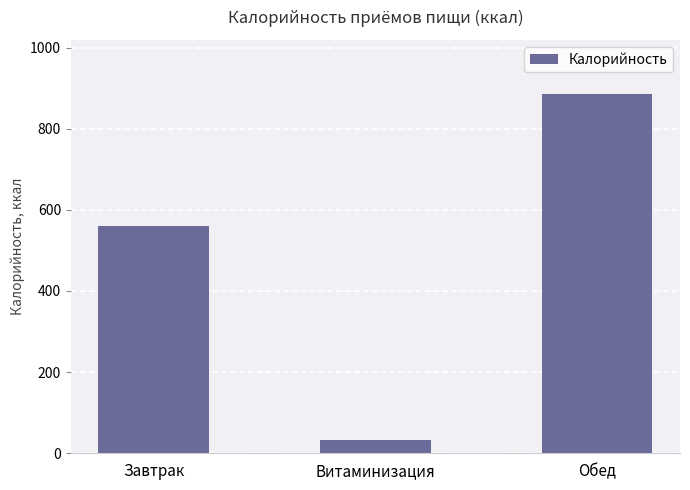

What is the label of the 3rd bar from the left?

Обед